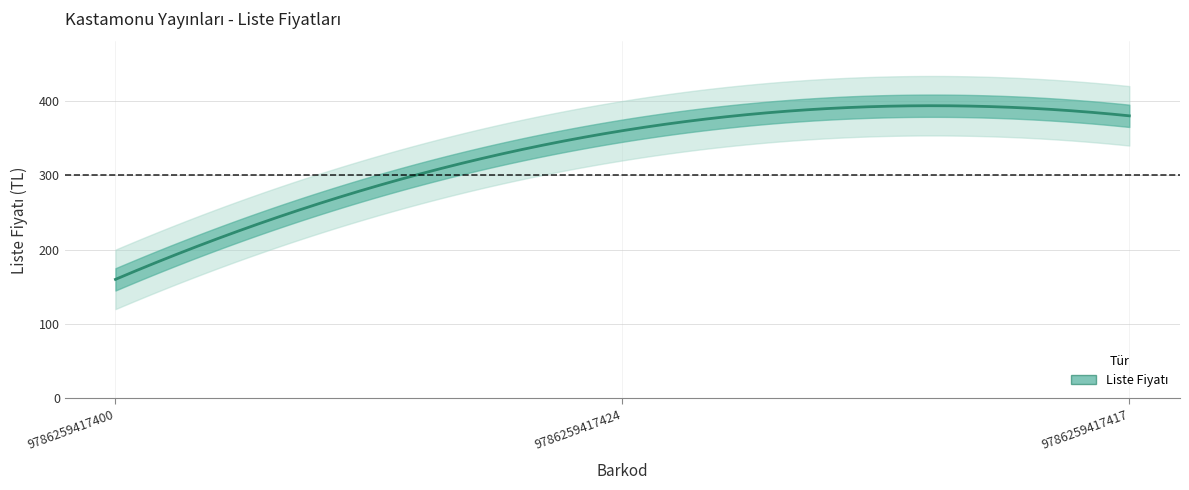

How many lines are shown in the chart?

1